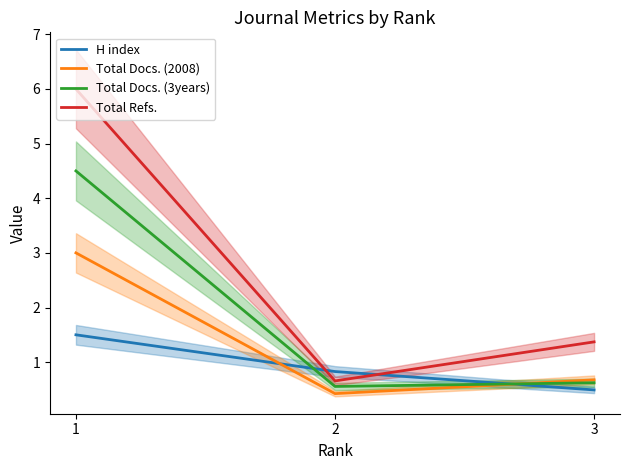

How many lines are shown in the chart?

4